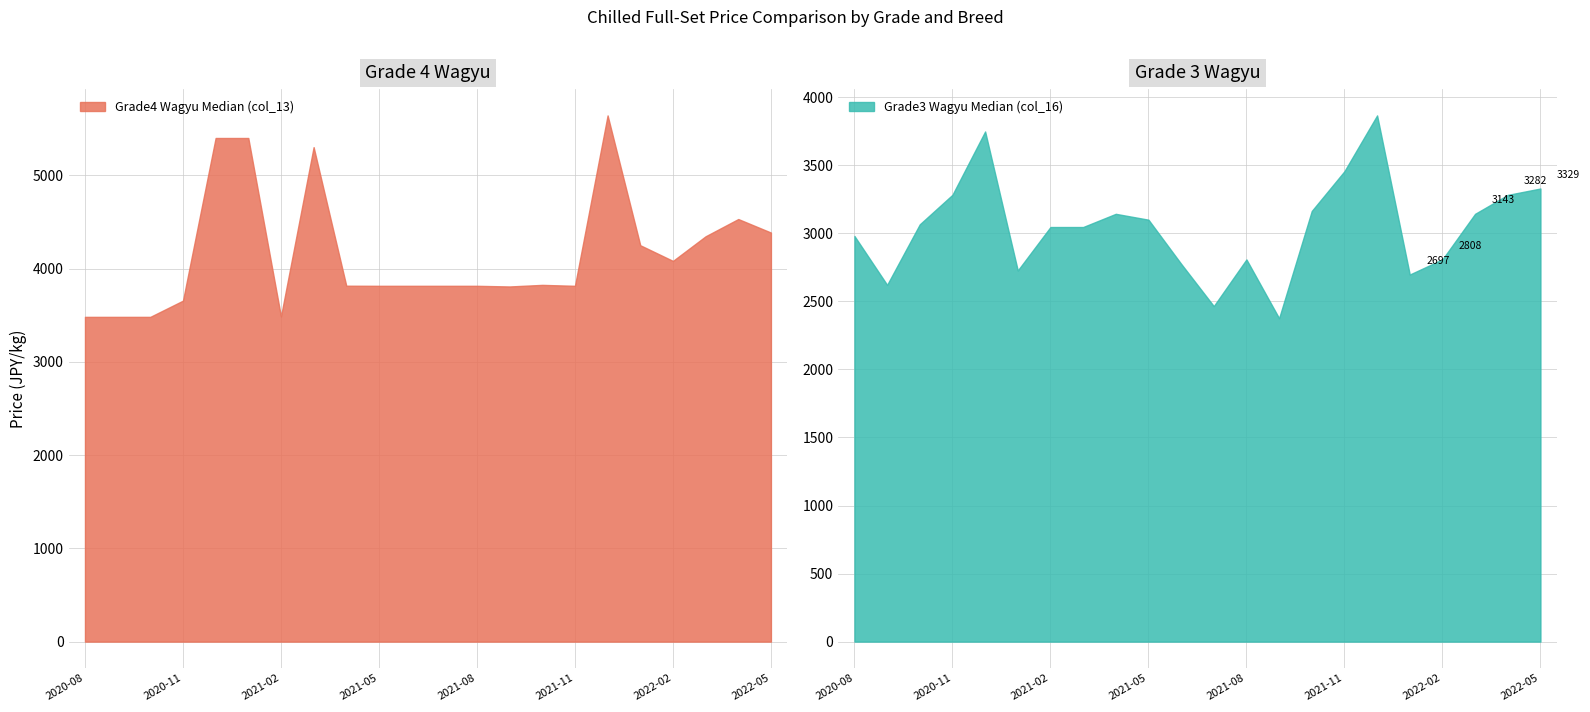

Where is the first local maximum for Grade3 Wagyu Median (col_16)?

2020-12